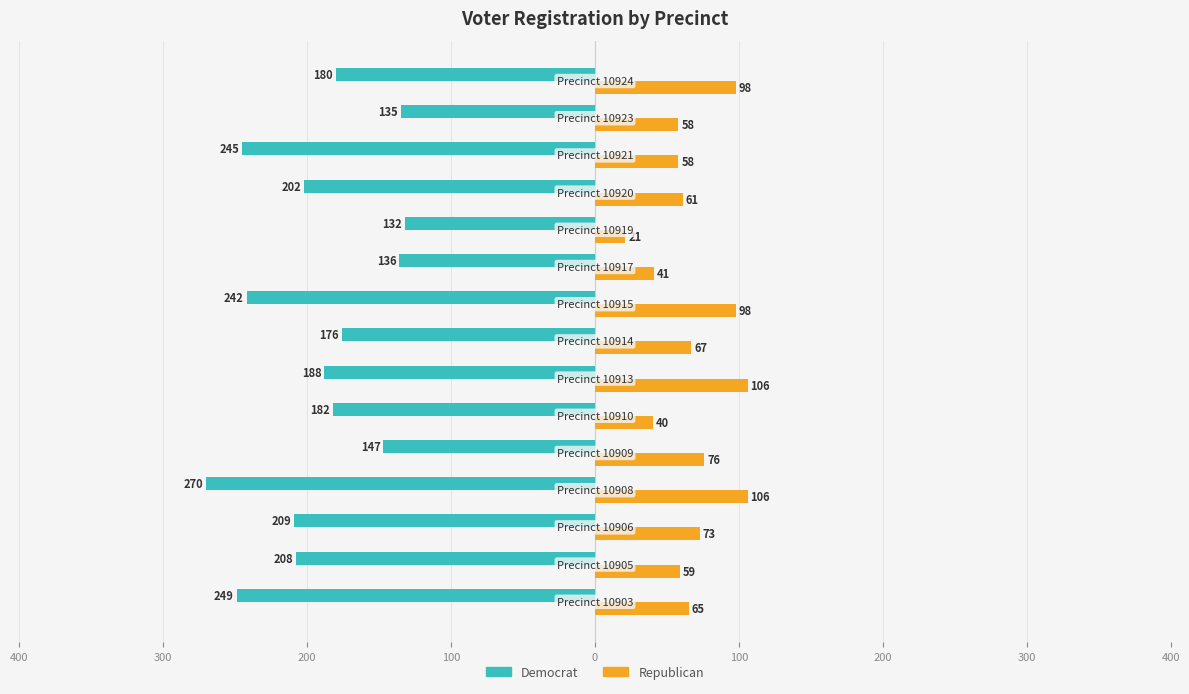

What are all the series names shown in the legend?

Democrat, Republican